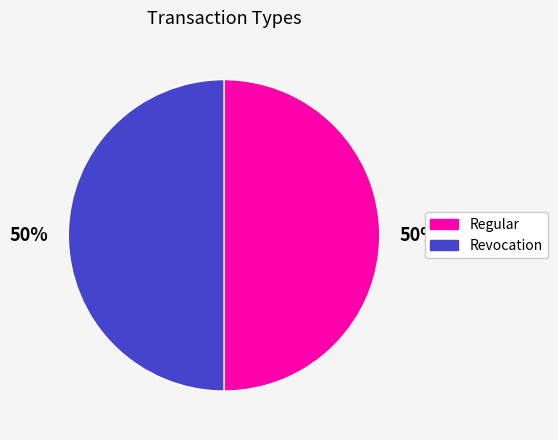

True or false: Revocation accounts for 59% of the total.

False